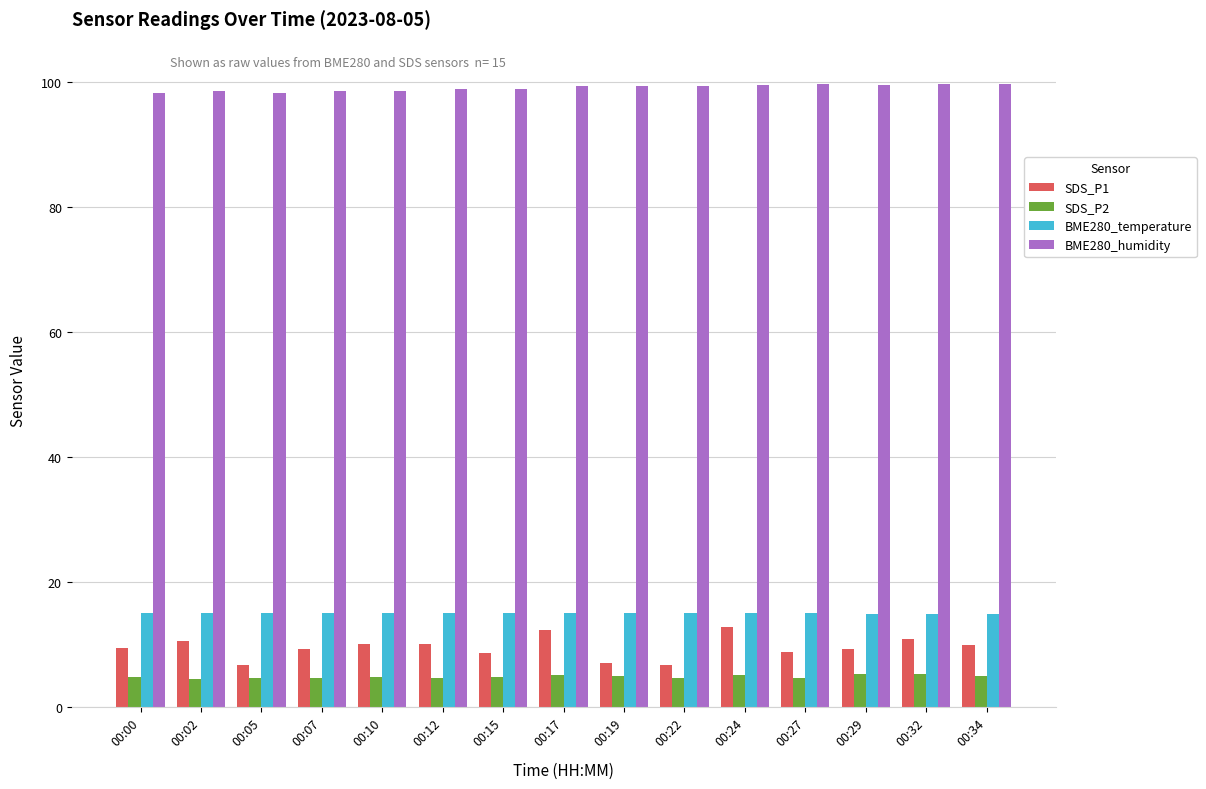

What are all the series names shown in the legend?

SDS_P1, SDS_P2, BME280_temperature, BME280_humidity